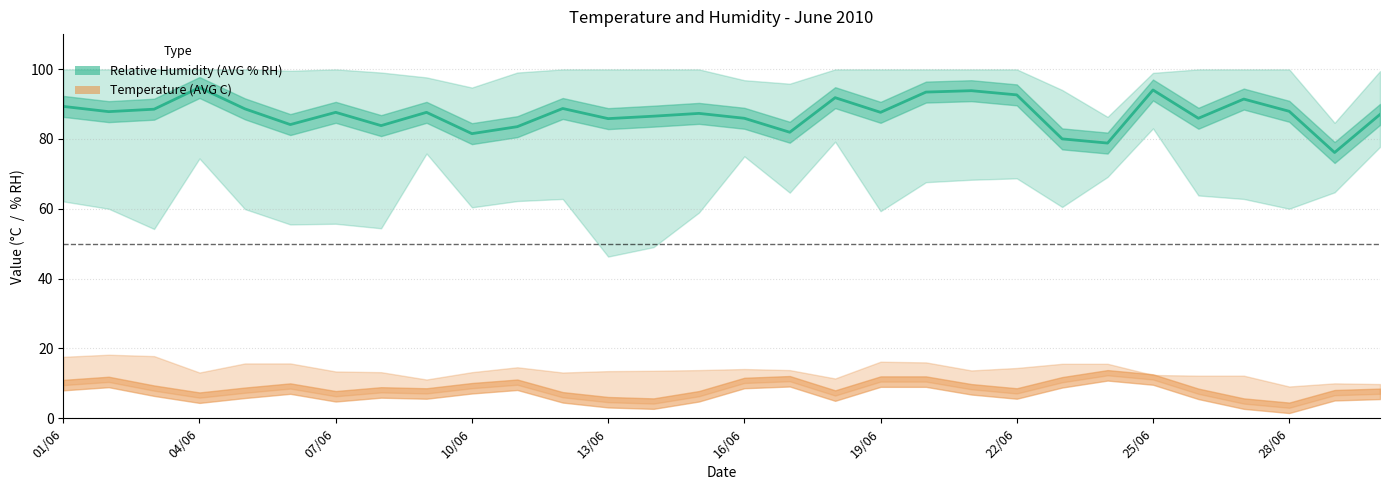

What value does the data have at 22/06?

92.6